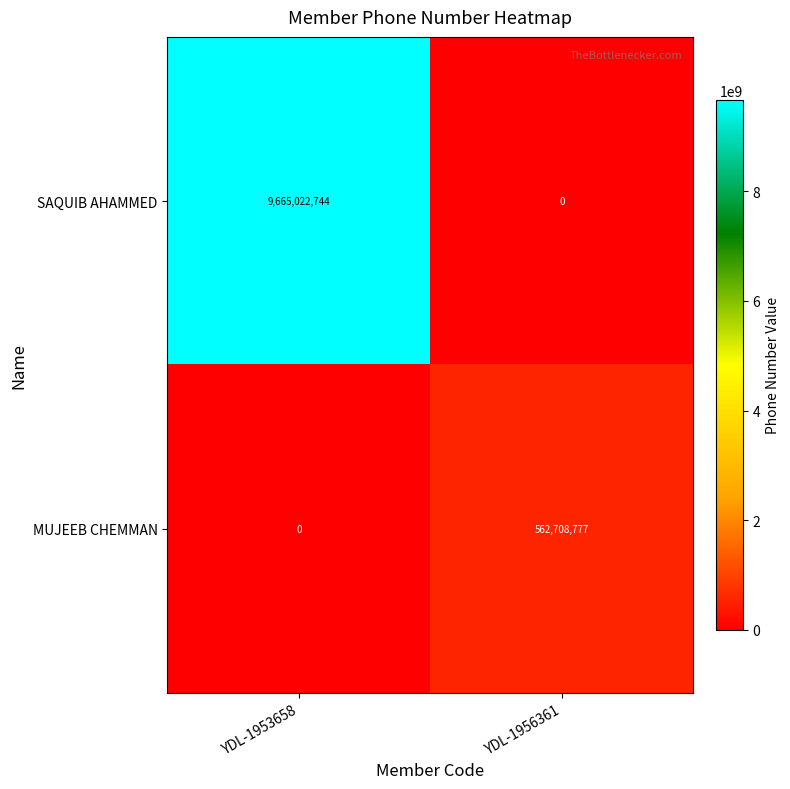

What is the maximum value shown in the chart?

9665022744